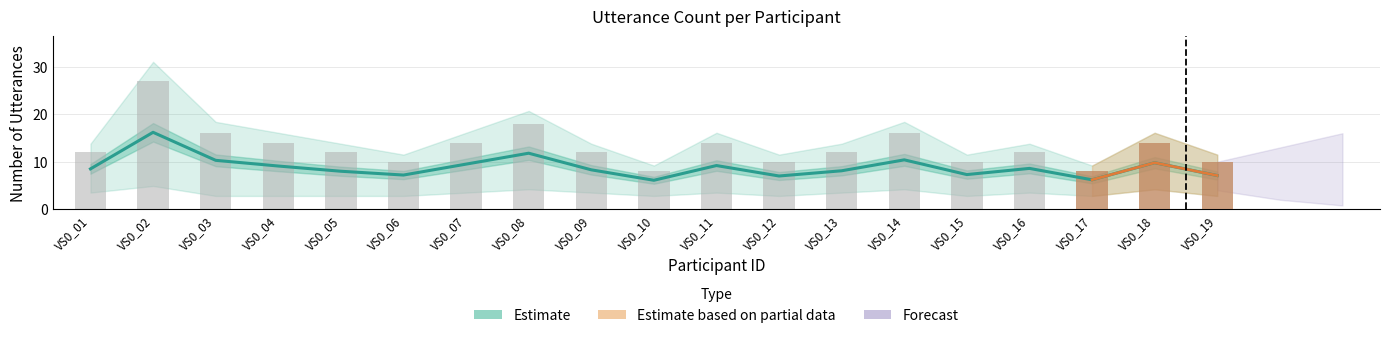

At how many categories does at least one series exceed 17?

2